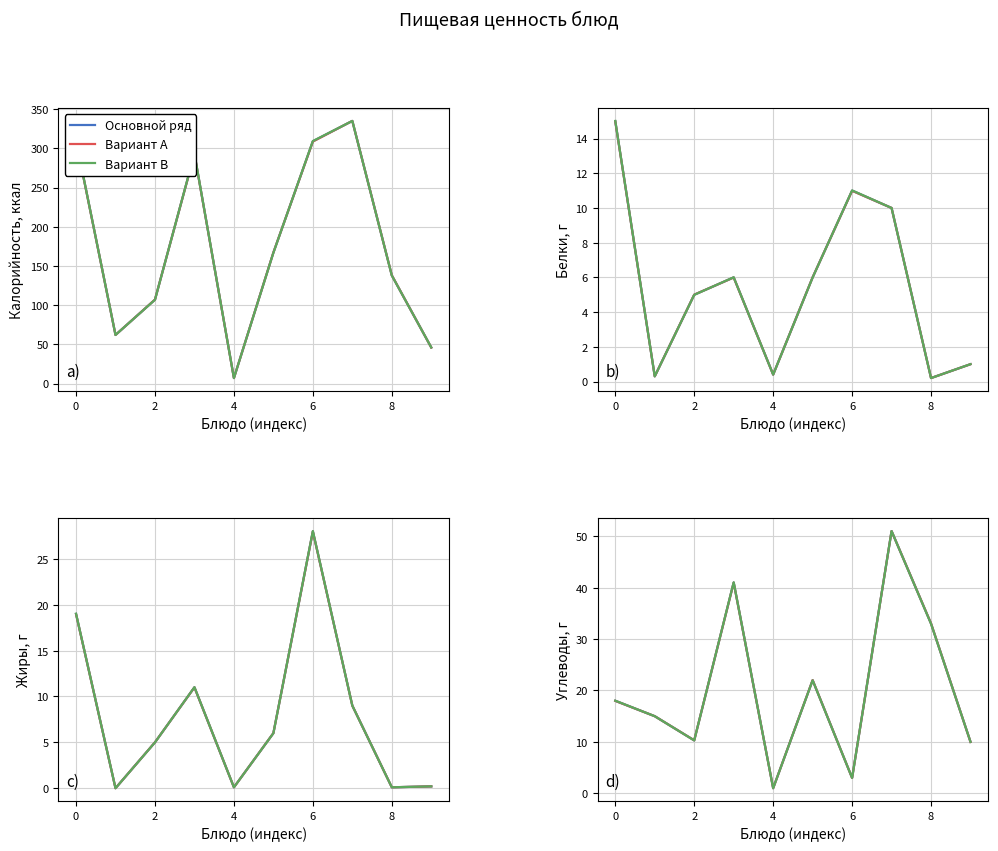

Between 0 and 5, which series saw the biggest shift?

Вариант A